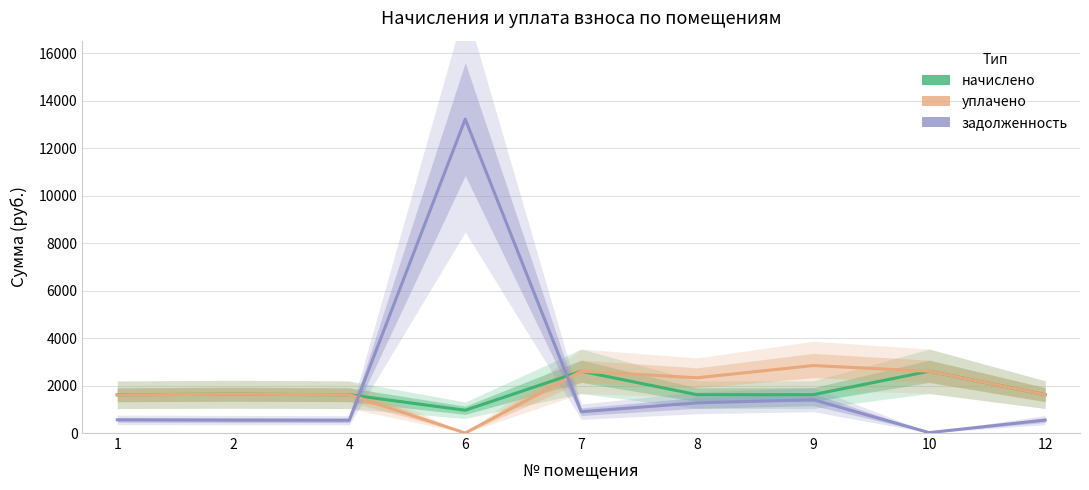

List the series in order of their overall mean, lowest first.

начислено, уплачено, задолженность